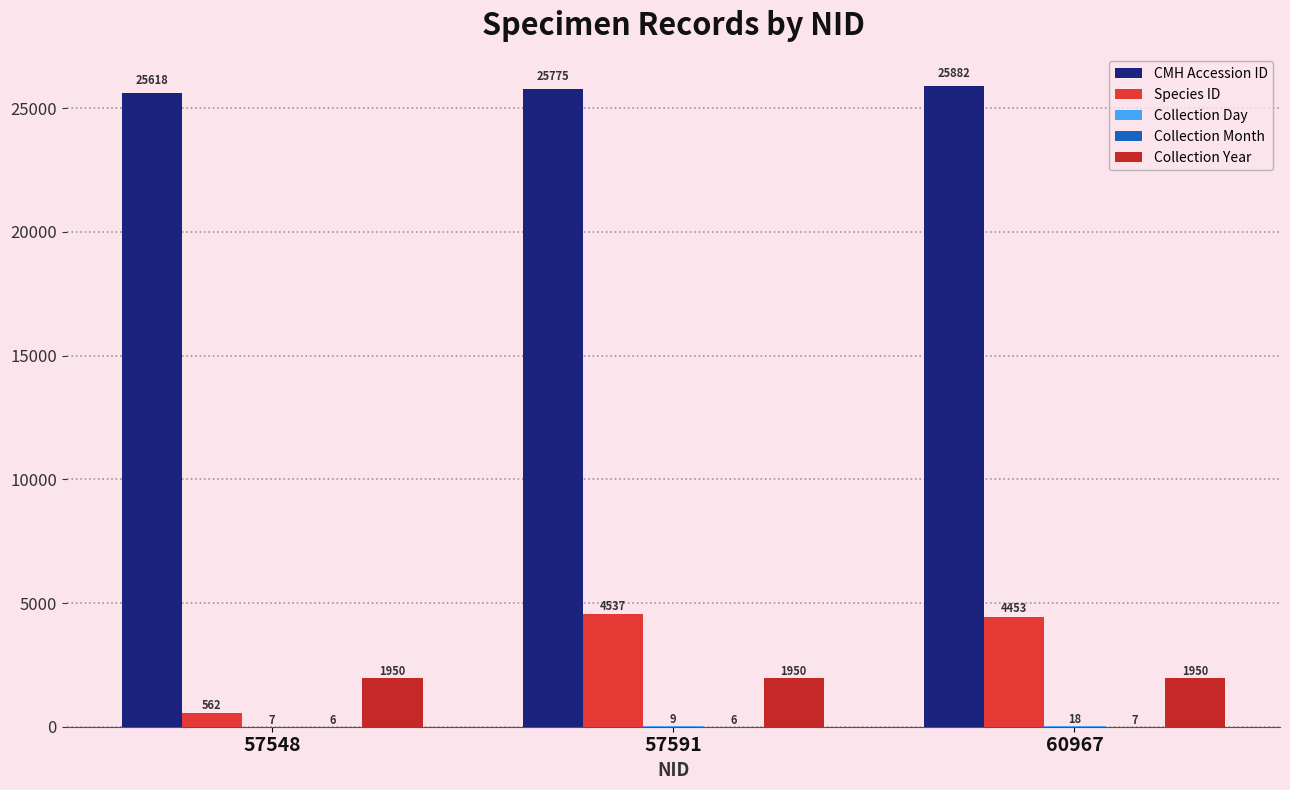

Are the bars horizontal?

No